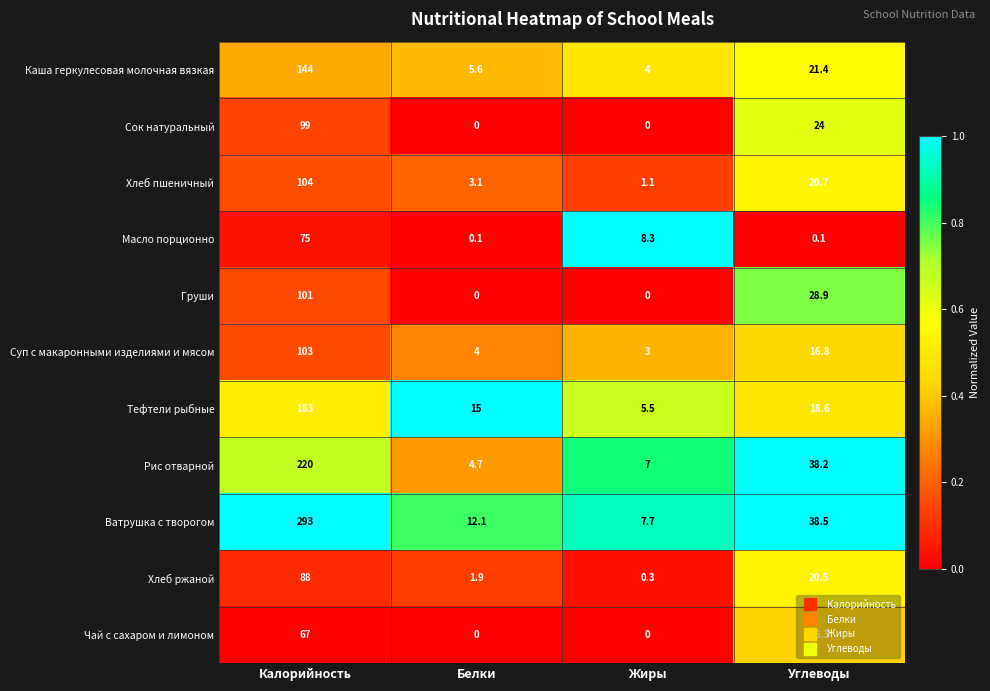

Which series has the largest range (max minus min)?

Ватрушка с творогом